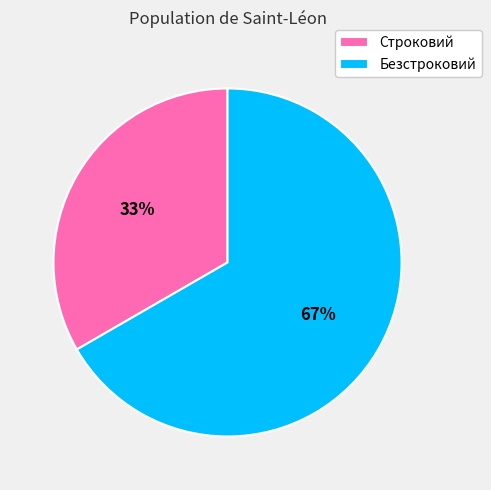

To the nearest percent, what portion does Строковий represent?

33%